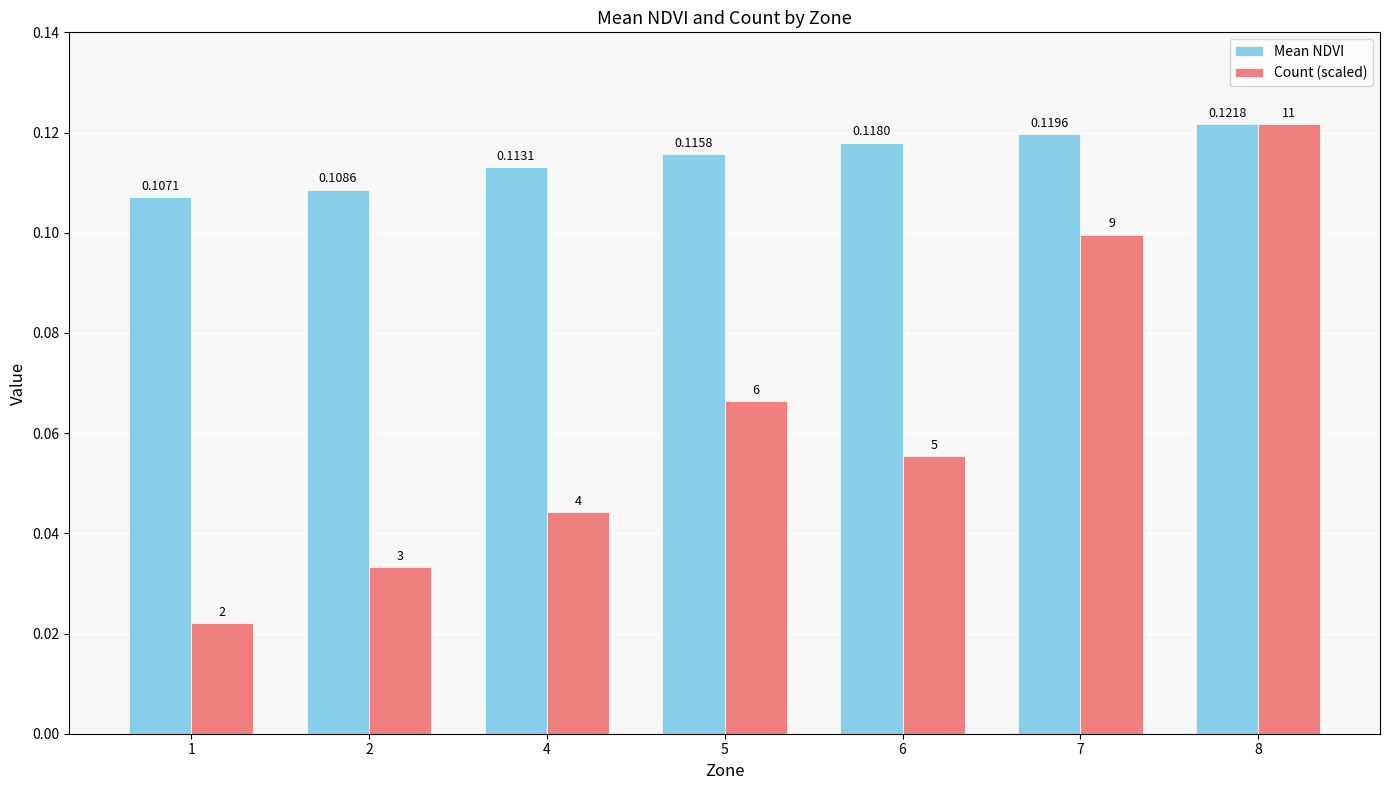

The value of Mean NDVI at 4 is 0.1. True or false?

True